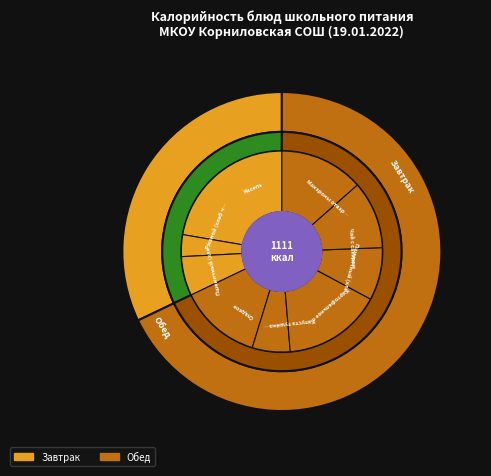

What percentage do Капуста тушёная с мясом курицы and Макароны отварные с сыром together represent?

28.4%